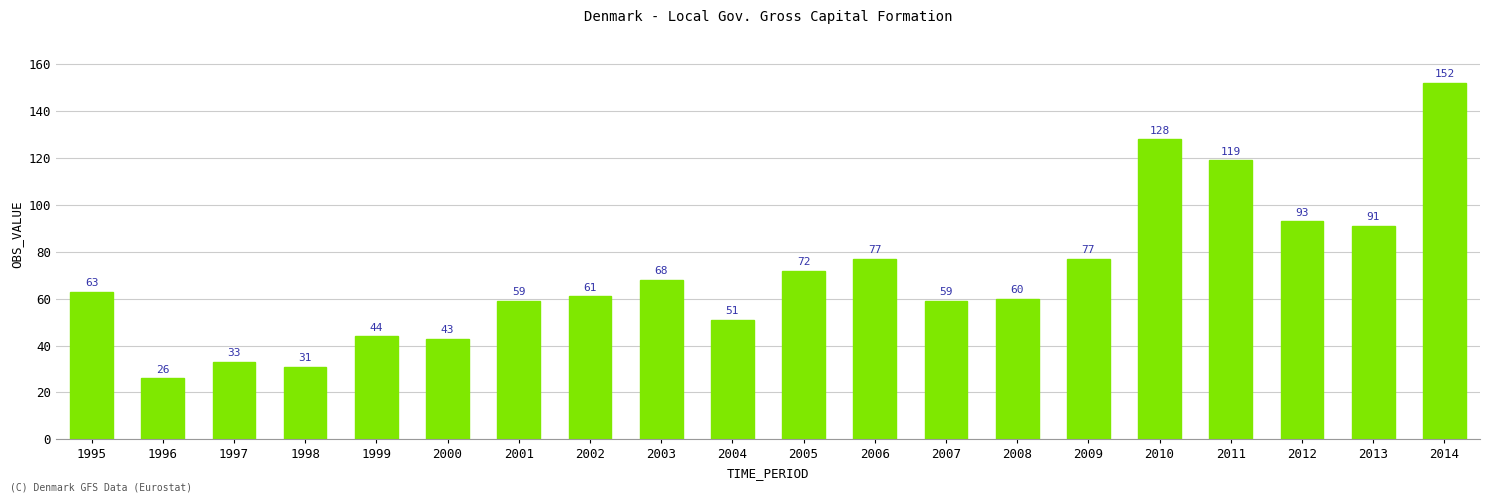

What is the sum of the values at 2011 and 2002?

180